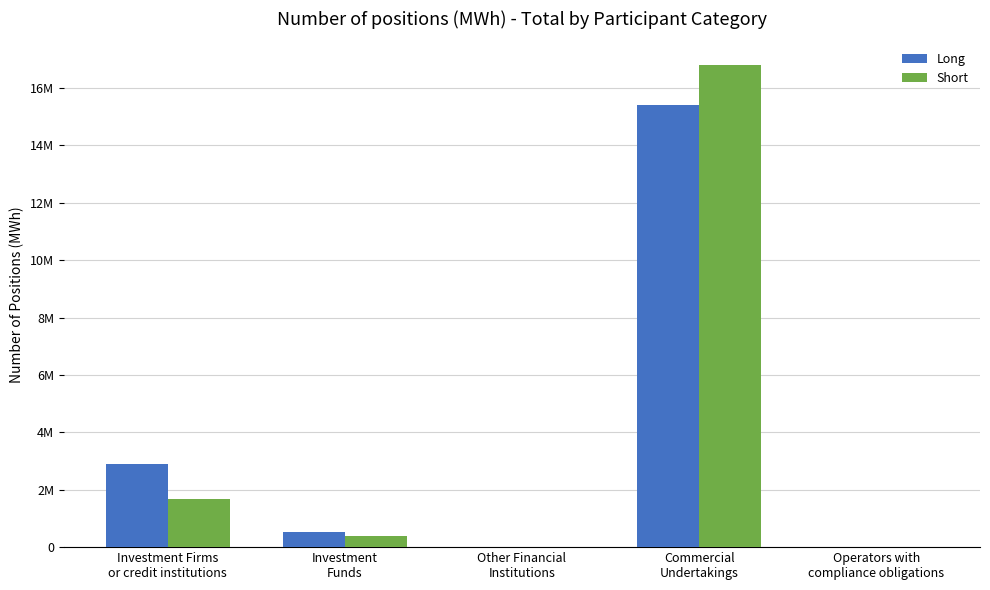

Which series changed the most between Other Financial
Institutions and Commercial
Undertakings?

Short